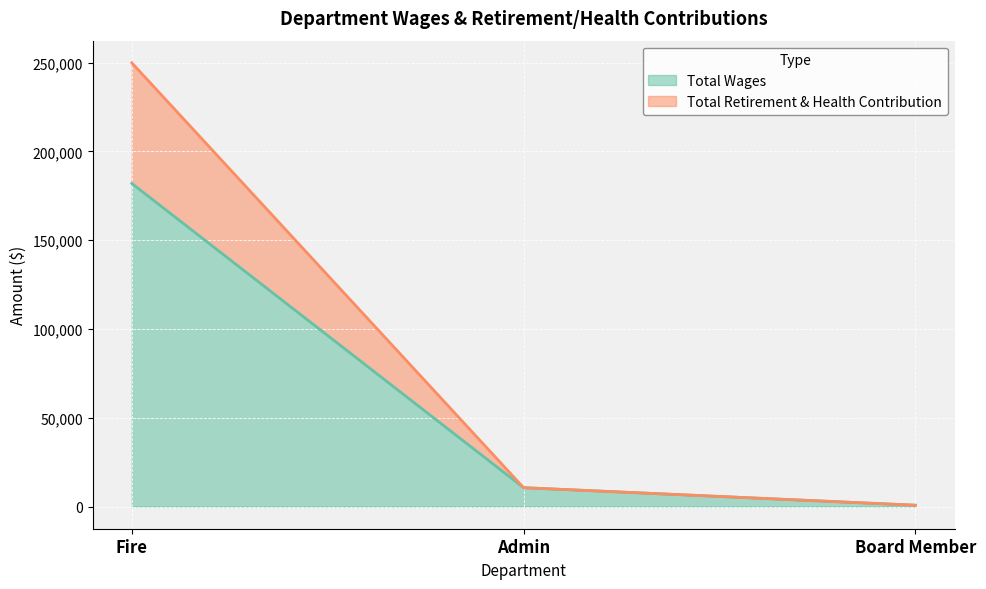

Rank the categories by Total Wages value from highest to lowest.

Fire, Admin, Board Member